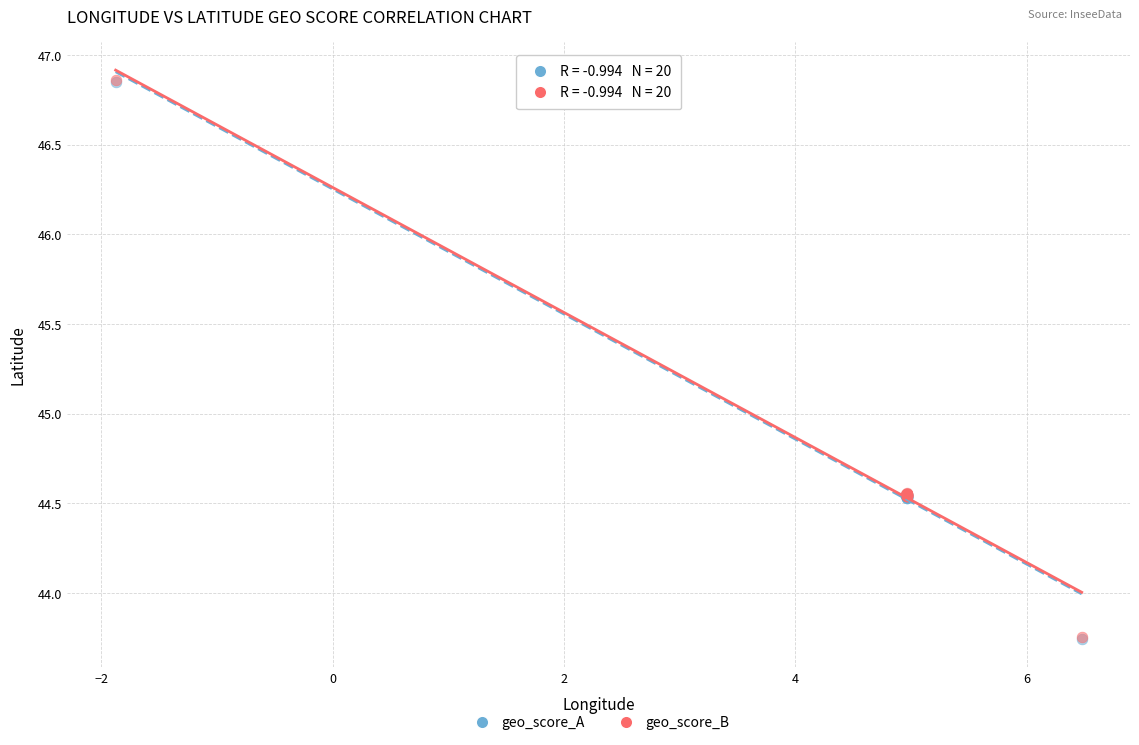

What are all the series names shown in the legend?

geo_score_A, geo_score_B